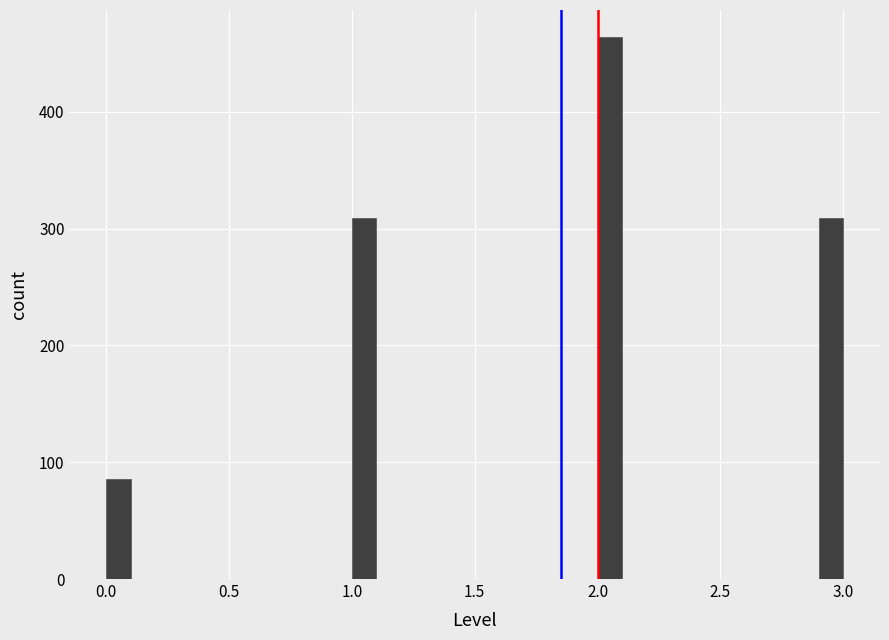

Around what value on the x-axis is the tallest bar? Give the approximate position of its centre, as read against the axis.

2.05